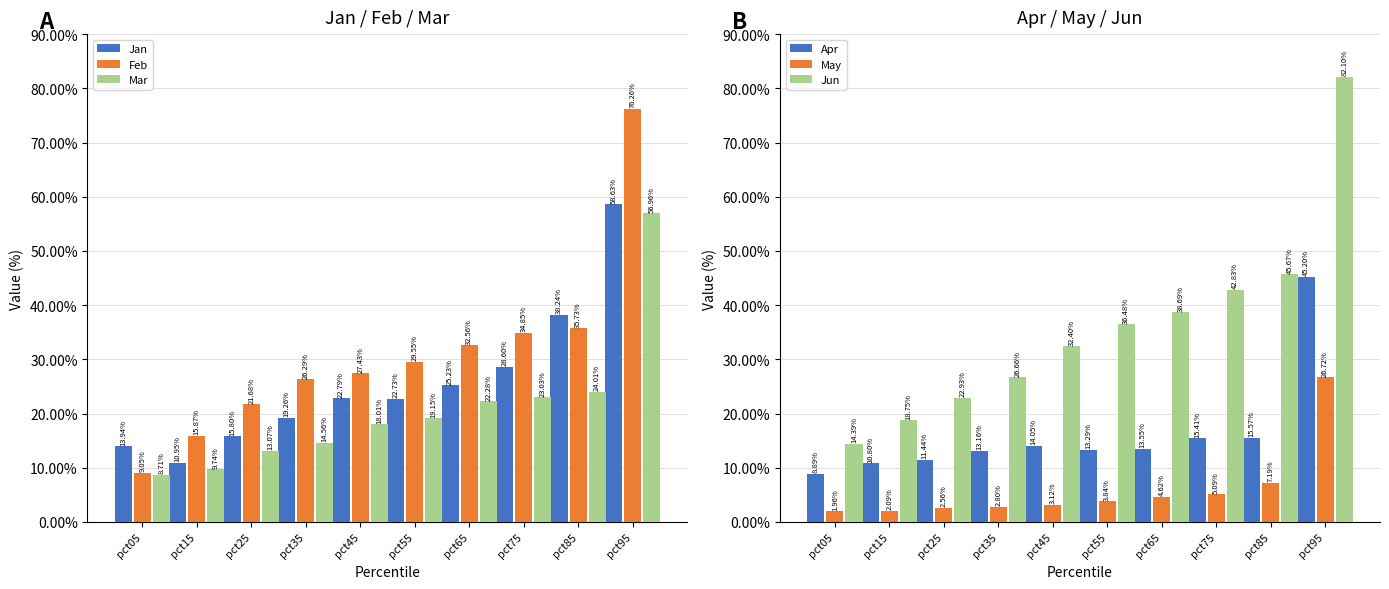

What is the difference between the Apr values at pct85 and pct75?

0.2